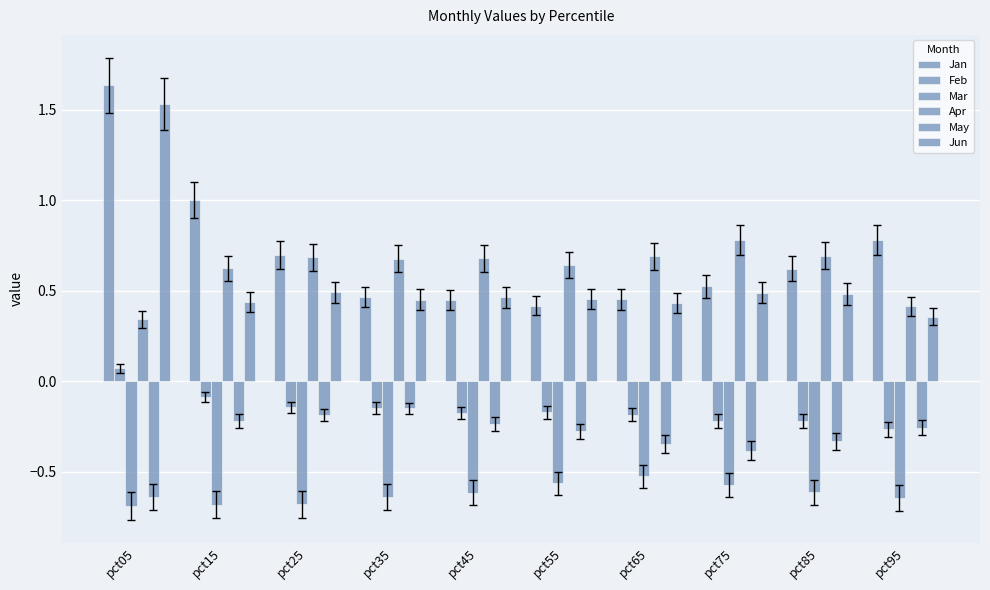

Which series has the largest total across all categories?

Jan